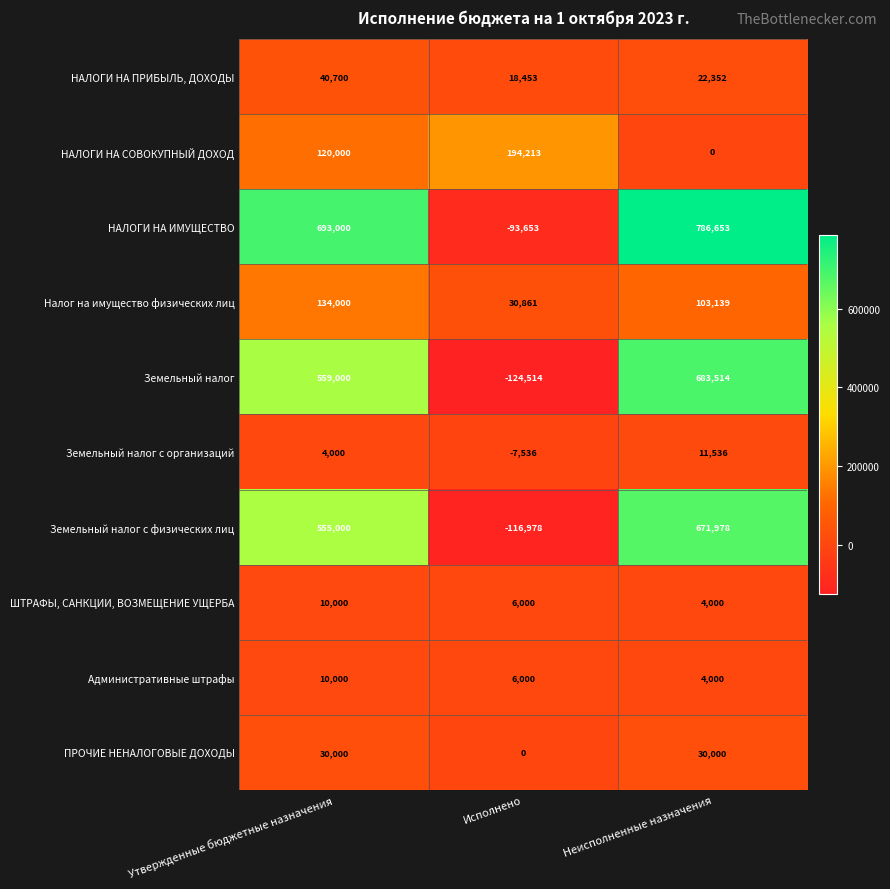

The value of Земельный налог at Утвержденные бюджетные назначения is 559000. True or false?

True